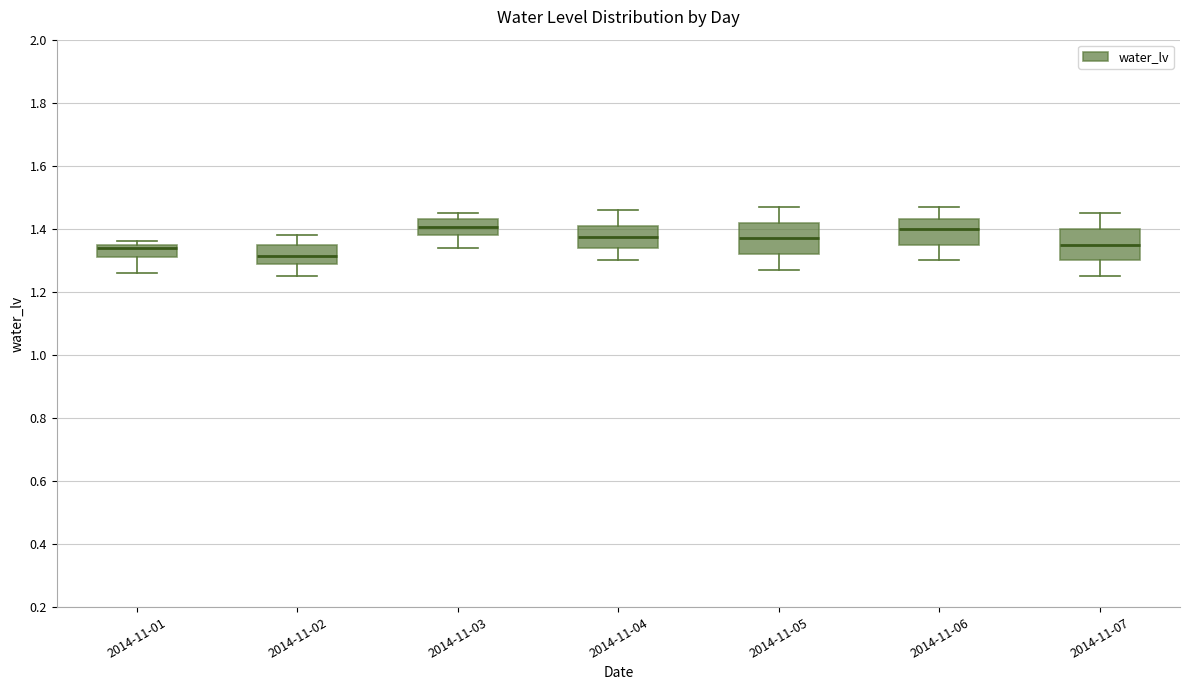

Where does the lower whisker of the box for 2014-11-03 end on the y-axis? The values are not printed on the chart, so give them approximately, as read against the axis.

1.34